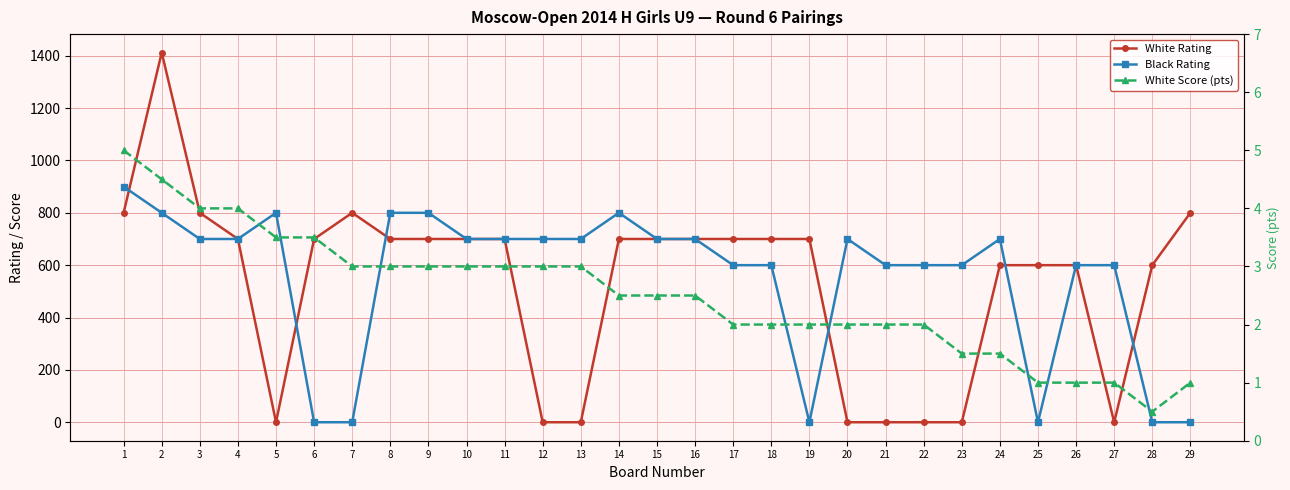

What is the difference between the White Score (pts) values at 4 and 17?

2.0